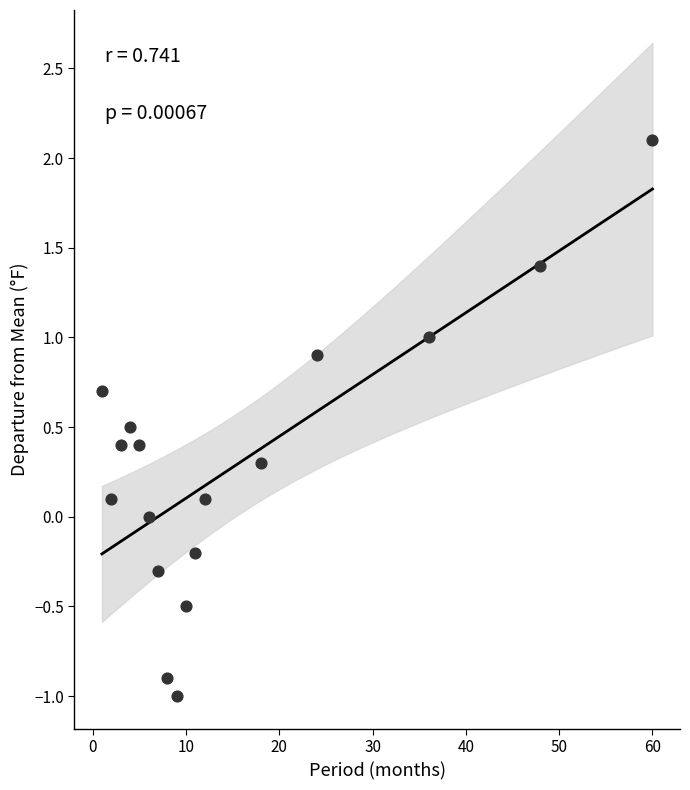

List the coordinates of all points as (Y, X) pairs, reading left to right.

(0.7, 1.0)  (0.1, 2.0)  (0.4, 3.0)  (0.5, 4.0)  (0.4, 5.0)  (0.0, 6.0)  (-0.3, 7.0)  (-0.9, 8.0)  (-1.0, 9.0)  (-0.5, 10.0)  (-0.2, 11.0)  (0.1, 12.0)  (0.3, 18.0)  (0.9, 24.0)  (1.0, 36.0)  (1.4, 48.0)  (2.1, 60.0)